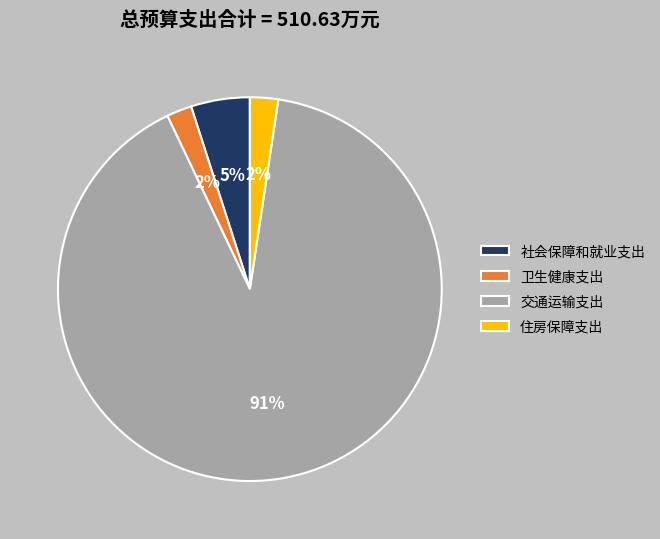

Does 卫生健康支出 represent more than half of the total?

No